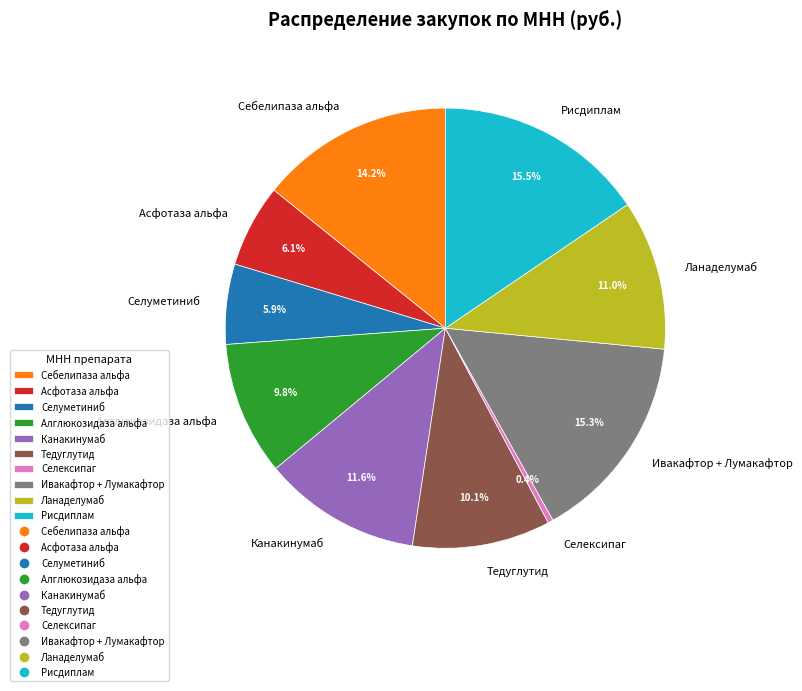

Which has a higher value, Ивакафтор + Лумакафтор or Ланаделумаб?

Ивакафтор + Лумакафтор